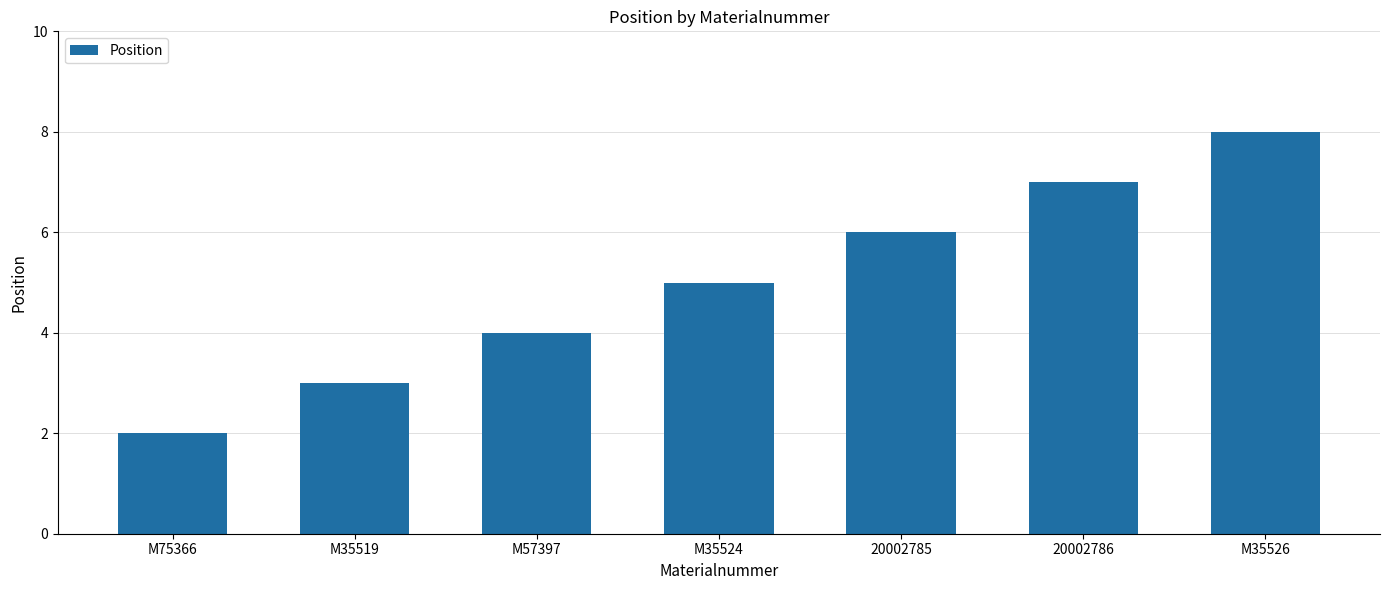

What is the change in value from M35524 to 20002785?

+1